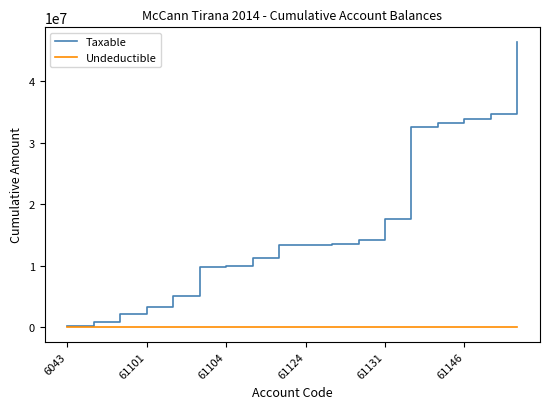

Does the chart display data point markers on the line(s)?

No